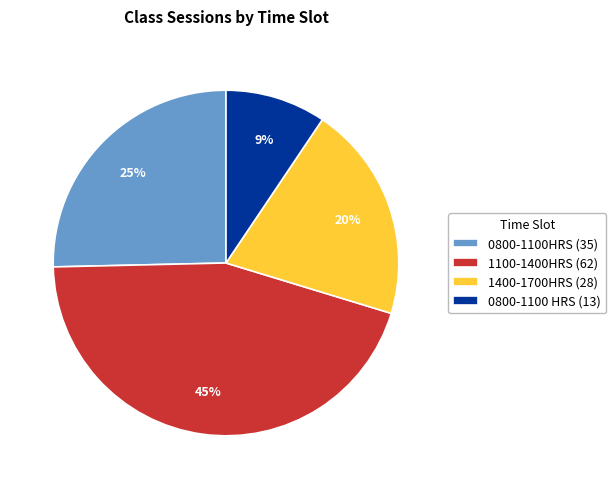

How many segments does this pie chart have?

4